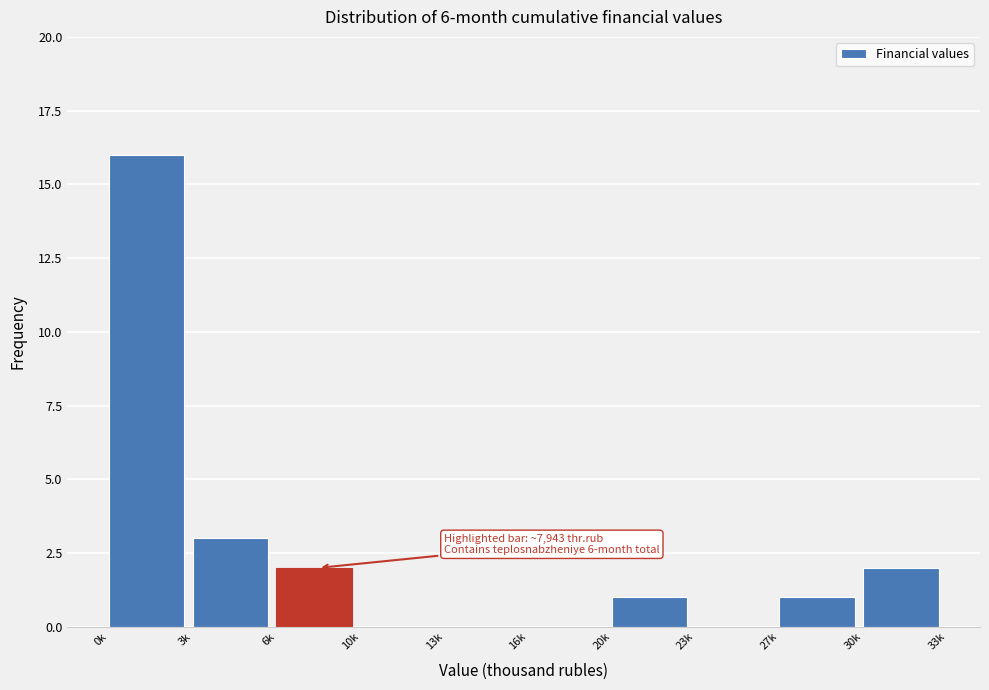

Reading left to right, what are all the values shown in this chart?

0k=16	3k=3	6k=2	10k=0	13k=0	16k=0	20k=1	23k=0	27k=1	30k=2